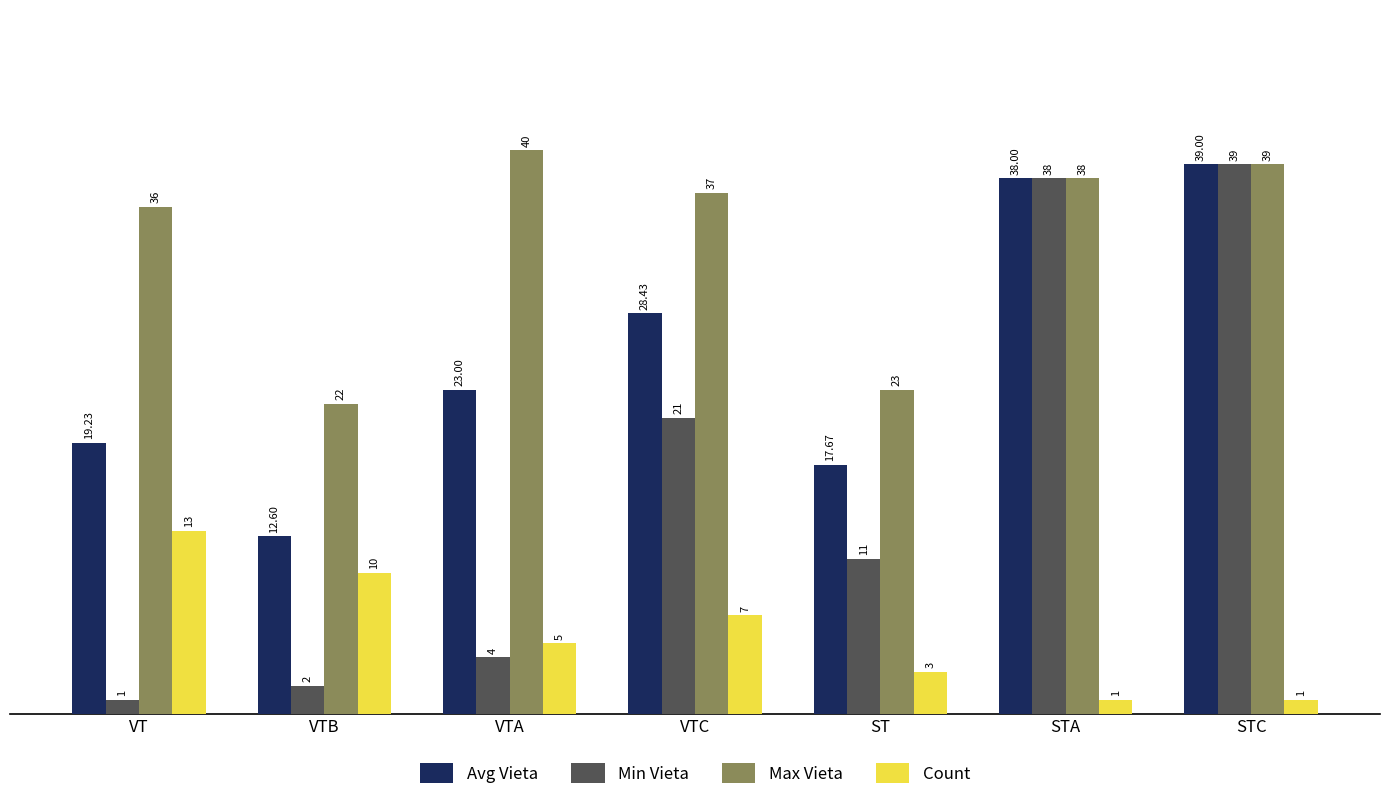

At which category is the sum across all series the highest?

STC